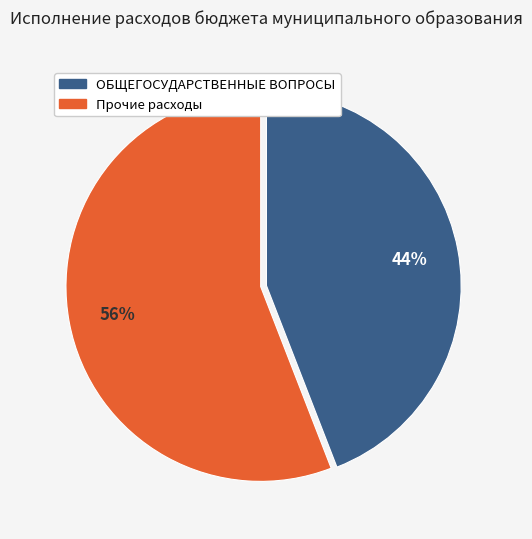

To the nearest percent, what is the average slice percentage?

50%